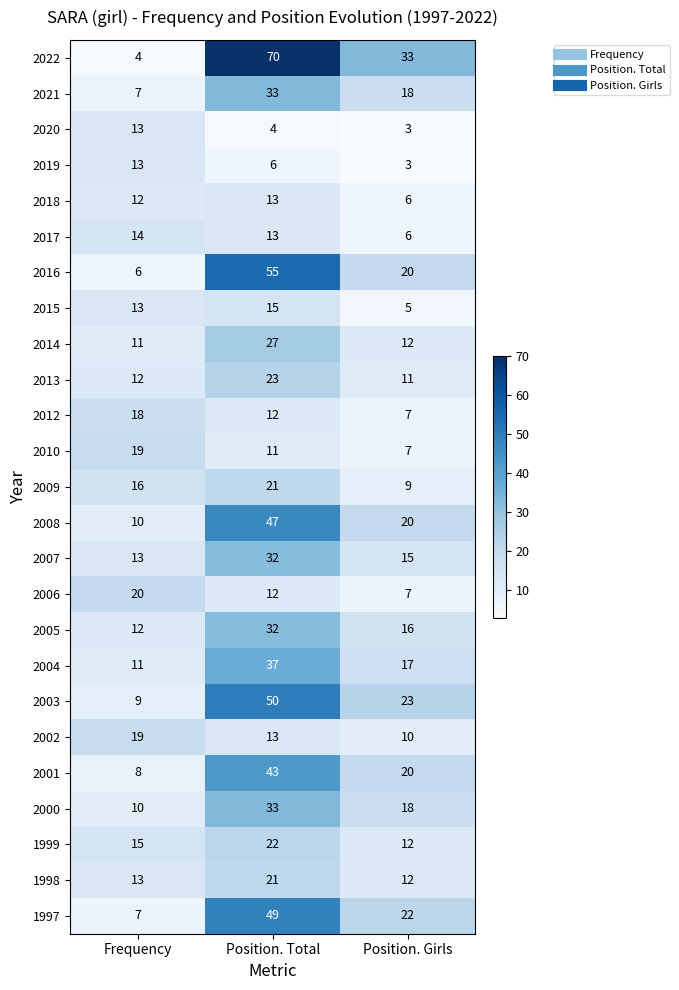

What is the difference between the 2018 values at Position. Total and Position. Girls?

7